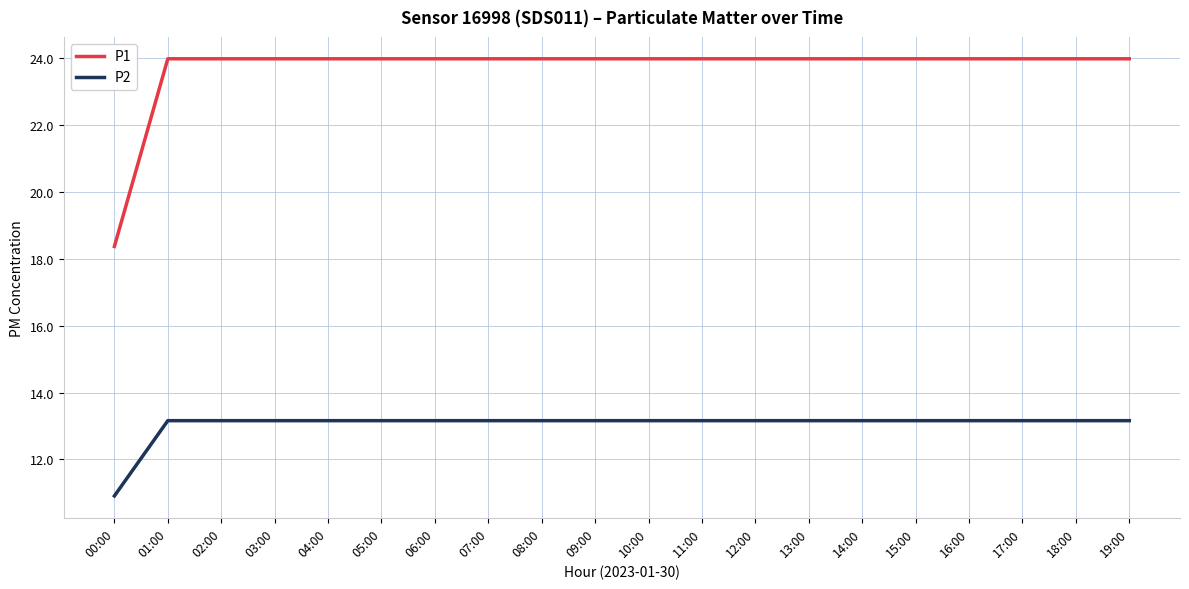

What is the difference between the highest and lowest values at 06:00?

10.8